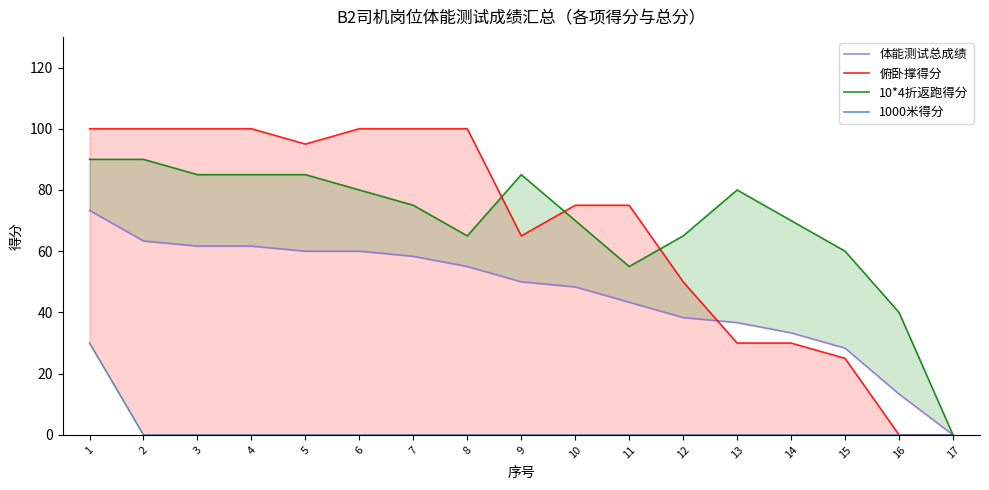

What is the approximate value of 10*4折返跑得分 at 11?

55.0